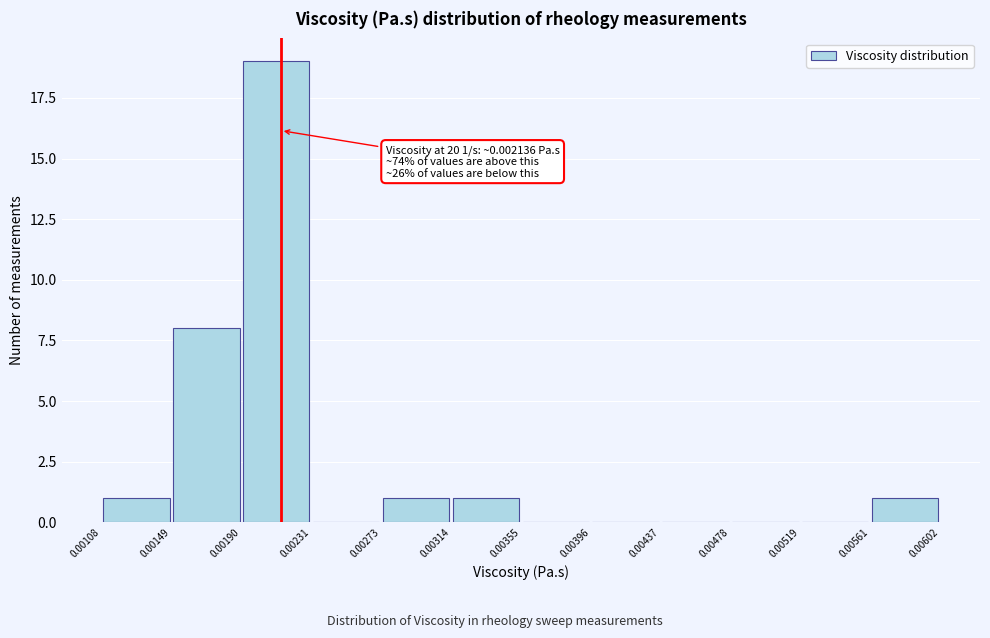

Over which range of the x-axis is the bar tallest?

0.00190 to 0.00231